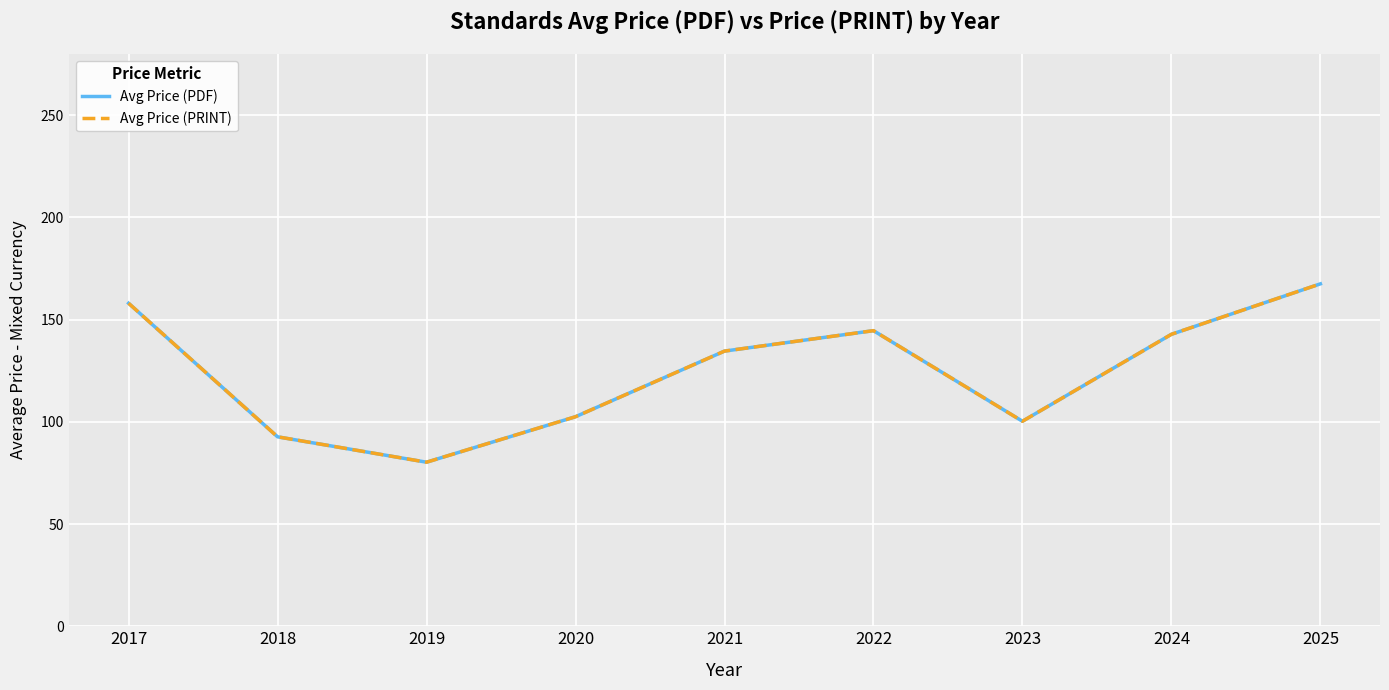

What is the average value of the Avg Price (PRINT) series?

124.8